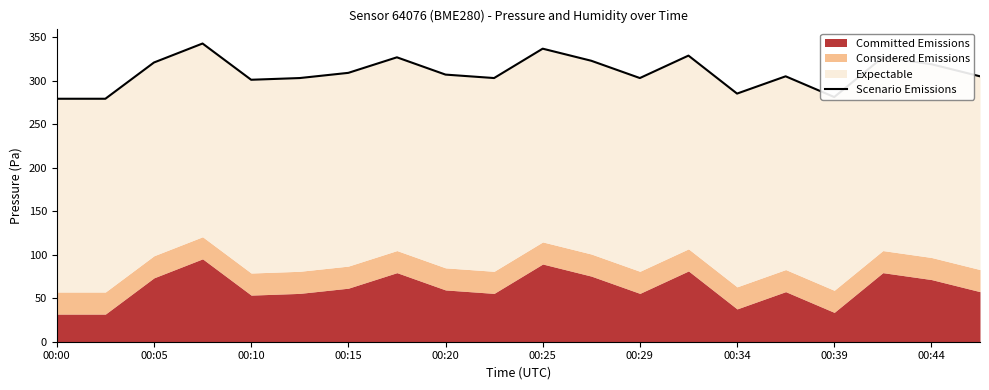

What value does the data have at 11?

323.1